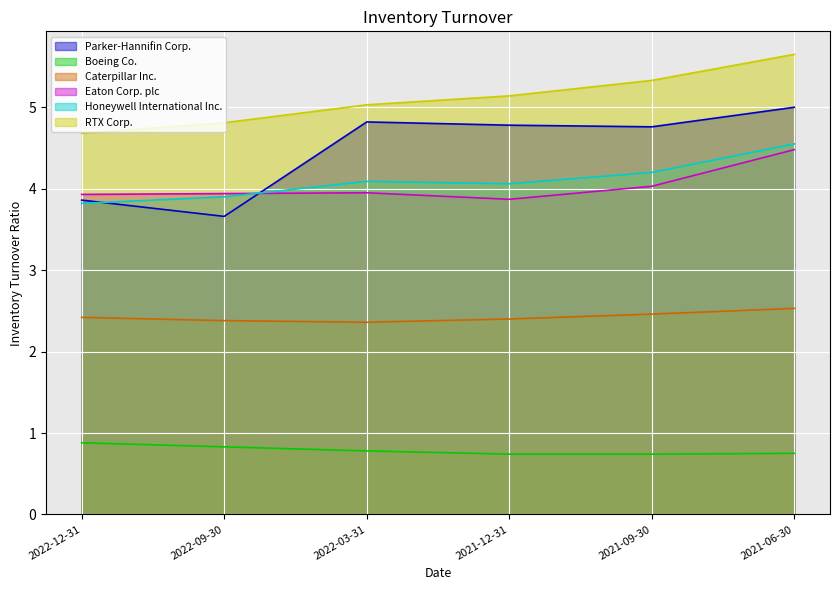

Rank the series by their maximum value, from highest to lowest.

RTX Corp., Parker-Hannifin Corp., Honeywell International Inc., Eaton Corp. plc, Caterpillar Inc., Boeing Co.